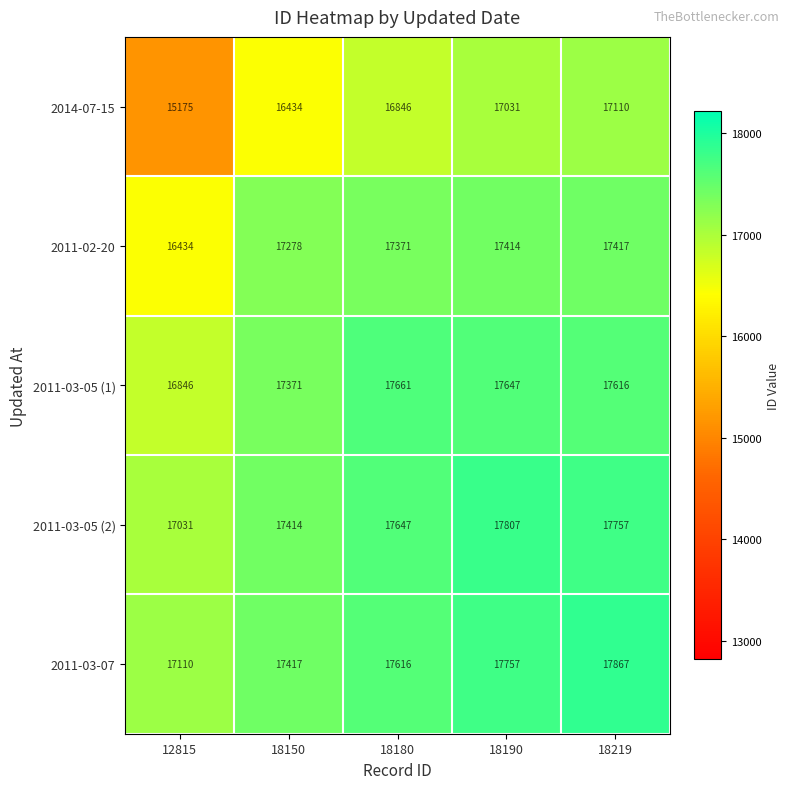

Reading left to right, list all the values displayed in this chart.

2014-07-15: 15175	16434	16846	17031	17110
2011-02-20: 16434	17278	17371	17414	17417
2011-03-05 (1): 16846	17371	17661	17647	17616
2011-03-05 (2): 17031	17414	17647	17807	17757
2011-03-07: 17110	17417	17616	17757	17867